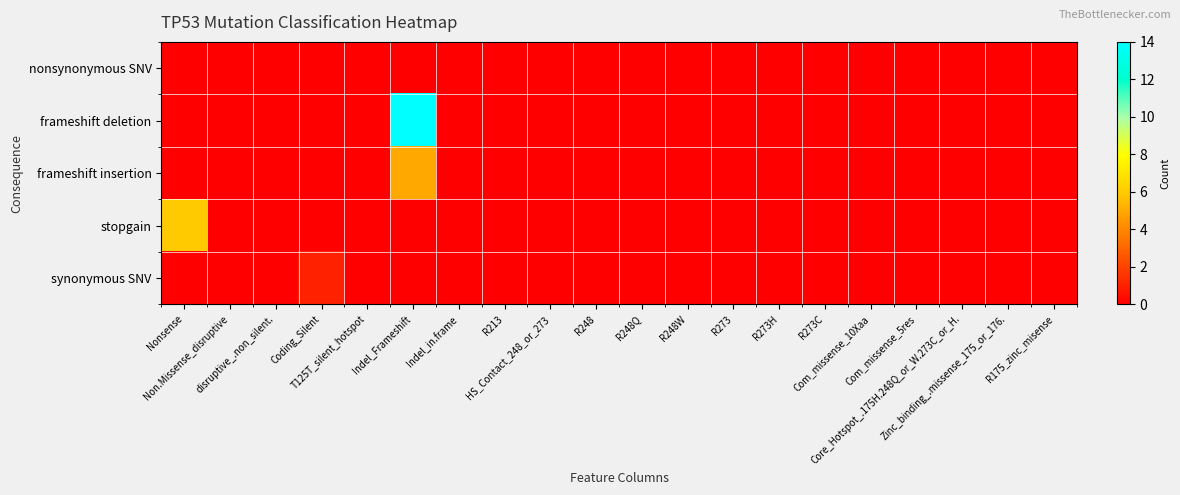

How many categories are shown in the chart?

20